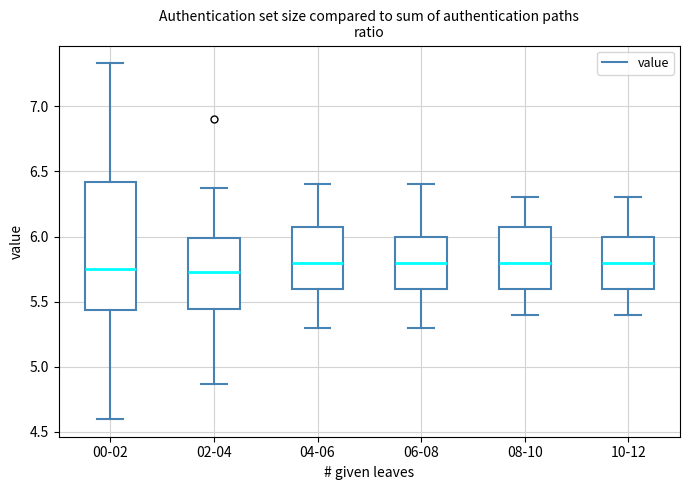

Where is the upper edge of the box for 10-12 on the y-axis? The values are not printed on the chart, so give them approximately, as read against the axis.

6.00